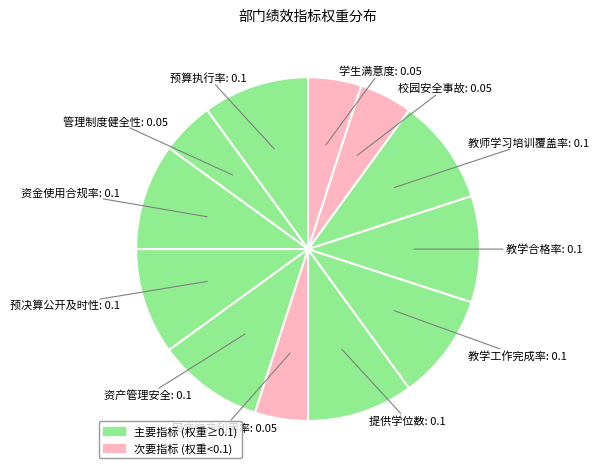

Count the number of slices in the pie.

12